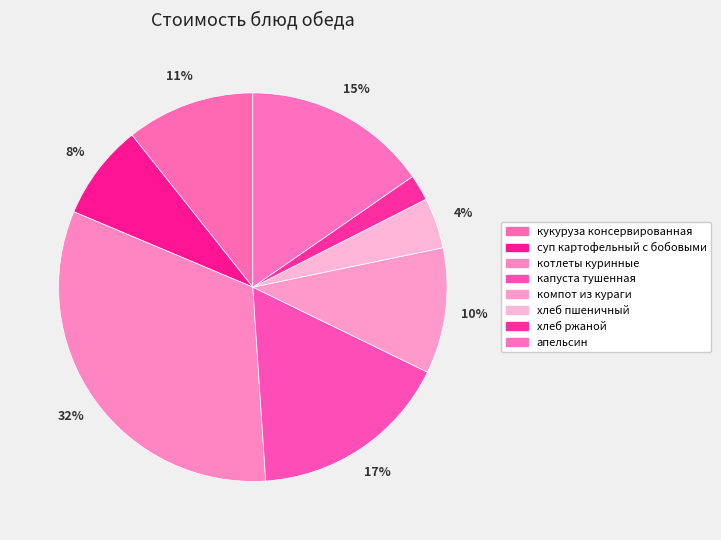

How many segments does this pie chart have?

8